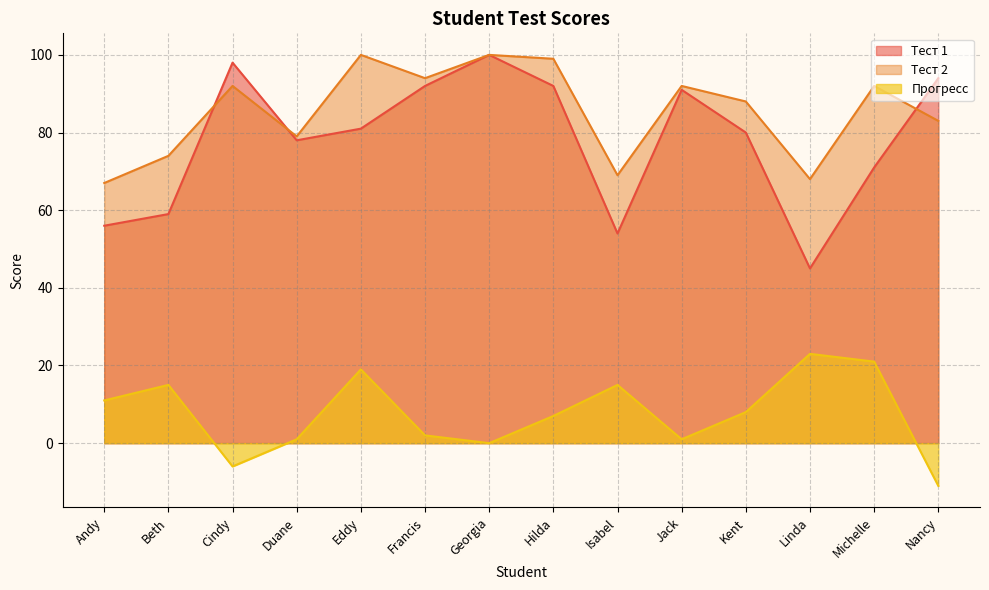

Reading left to right, what are all the values shown in this chart?

Тест 1: Andy=56	Beth=59	Cindy=98	Duane=78	Eddy=81	Francis=92	Georgia=100	Hilda=92	Isabel=54	Jack=91	Kent=80	Linda=45	Michelle=71	Nancy=94
Тест 2: Andy=67	Beth=74	Cindy=92	Duane=79	Eddy=100	Francis=94	Georgia=100	Hilda=99	Isabel=69	Jack=92	Kent=88	Linda=68	Michelle=92	Nancy=83
Прогресс: Andy=11	Beth=15	Cindy=-6	Duane=1	Eddy=19	Francis=2	Georgia=0	Hilda=7	Isabel=15	Jack=1	Kent=8	Linda=23	Michelle=21	Nancy=-11